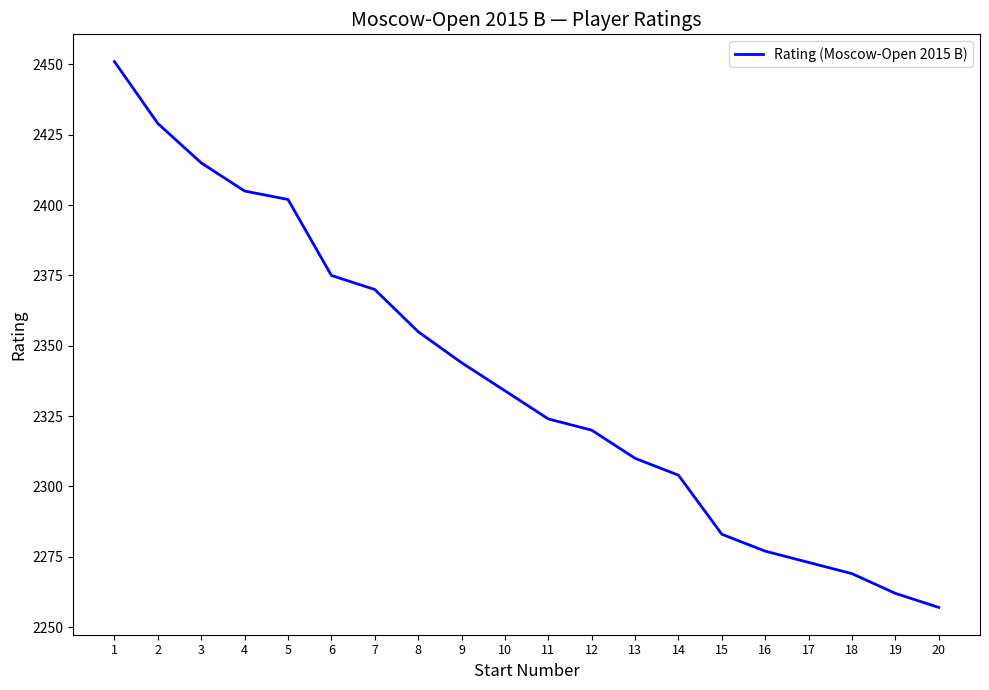

True or false: the data shows 947 at 10.

False